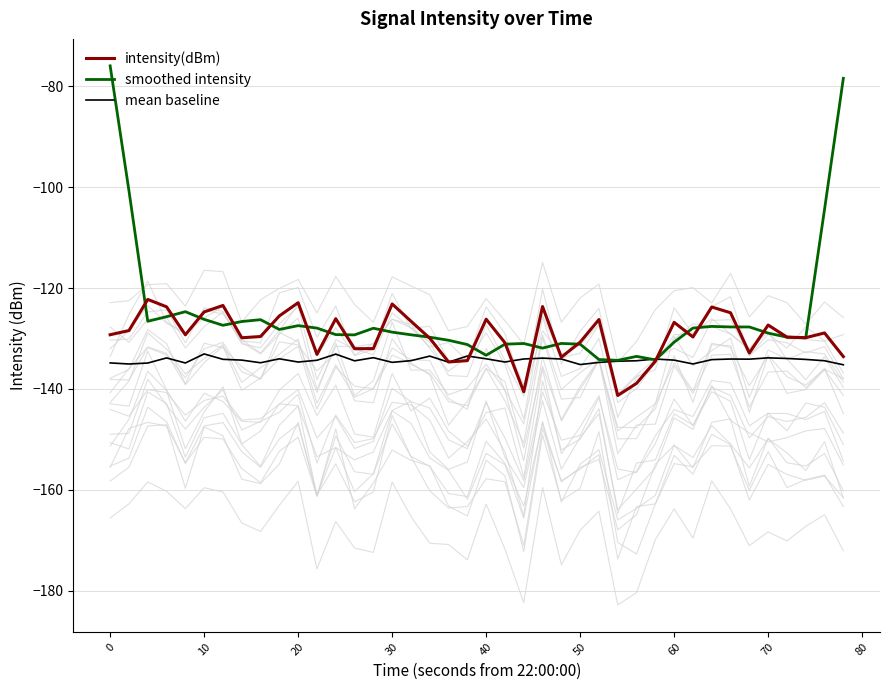

What is the highest value of the intensity(dBm) series?

-122.3